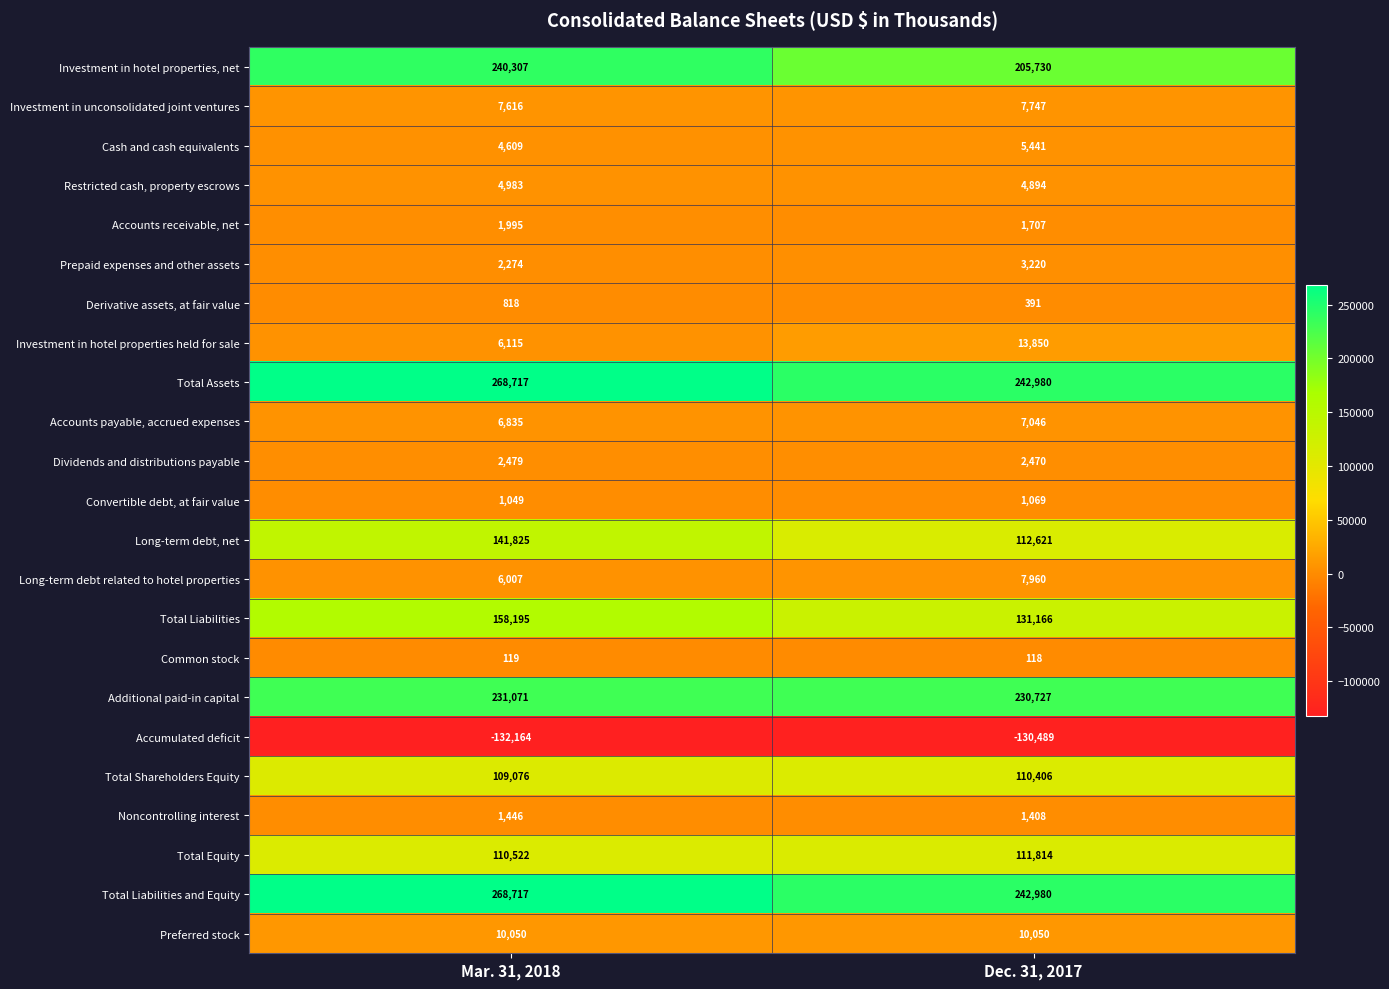

What is the total value across all series at Dec. 31, 2017?

1325306